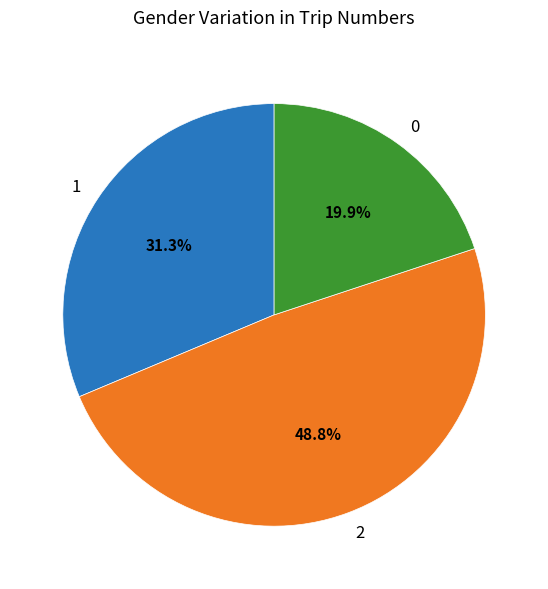

Is there a majority slice in this chart?

No